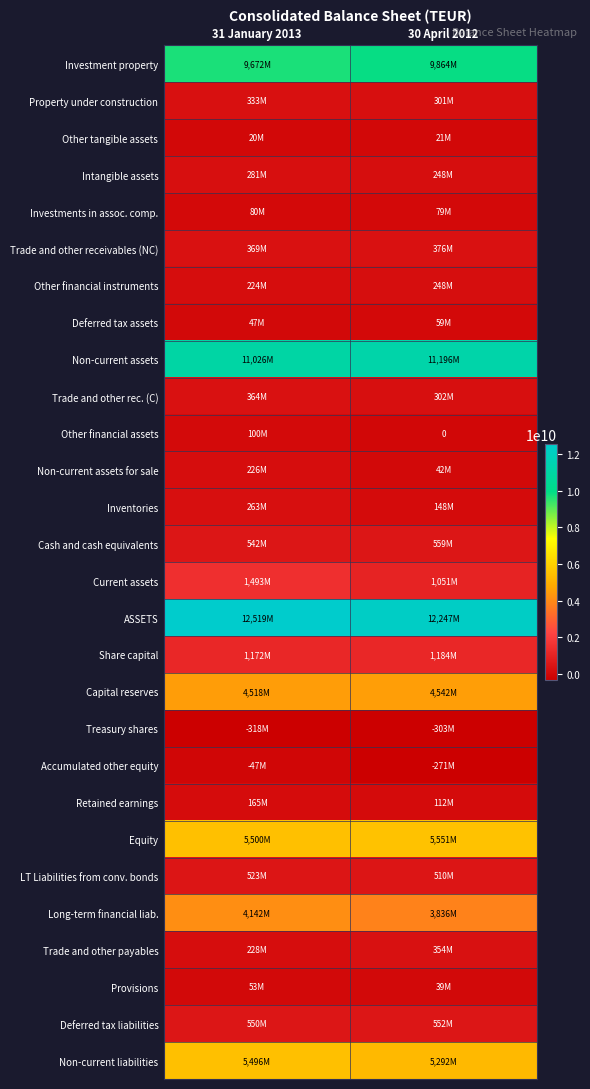

What is the approximate value of Property under construction at 31 January 2013, to the nearest 50?

333275100